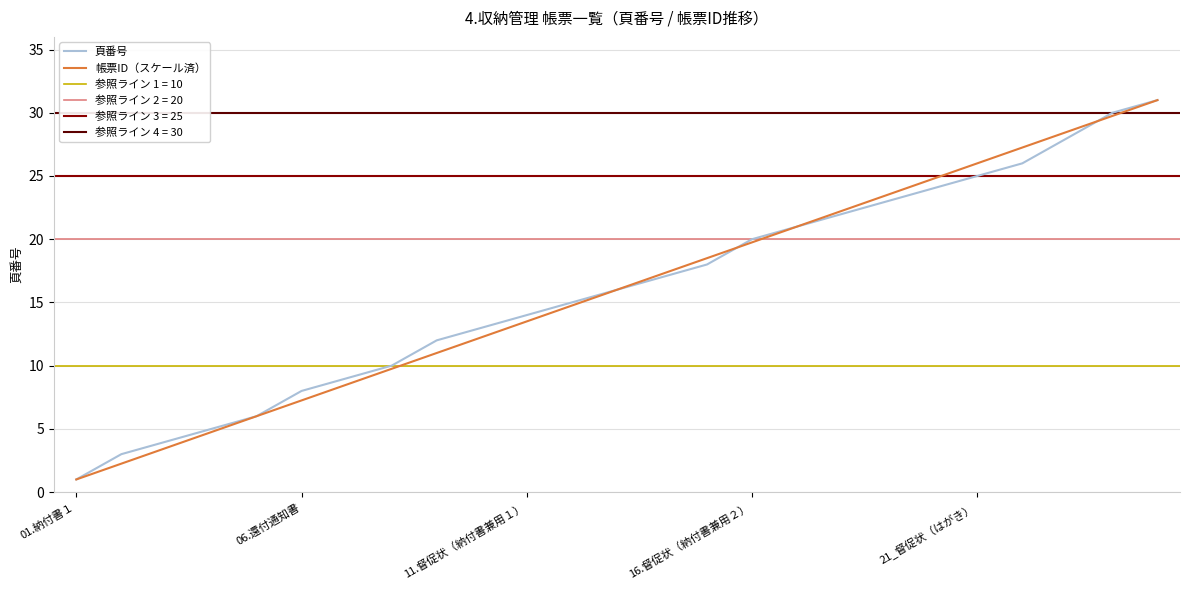

How many times do 帳票ID（スケール済） and 頁番号 cross each other?

2